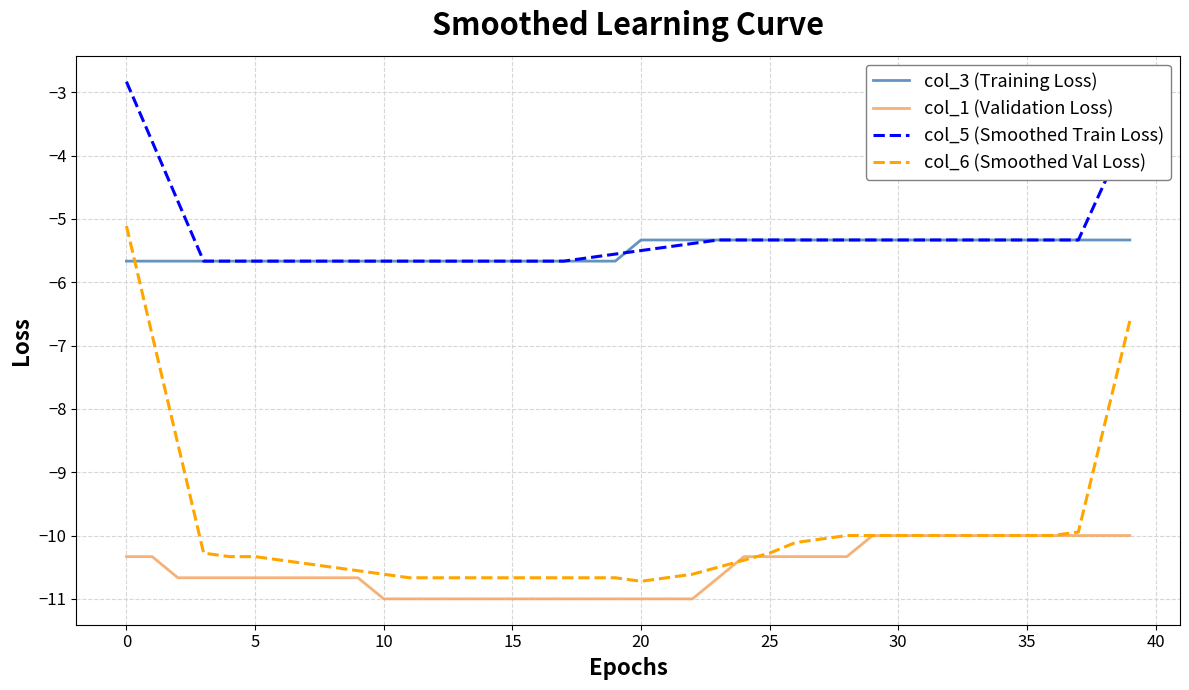

Which series has the largest range (max minus min)?

col_6 (Smoothed Val Loss)